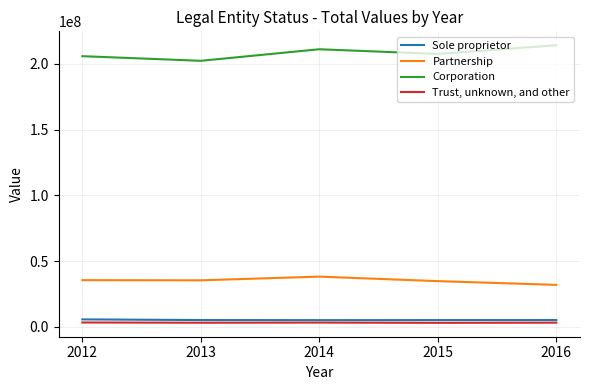

What is the highest value of the Sole proprietor series?

5733190